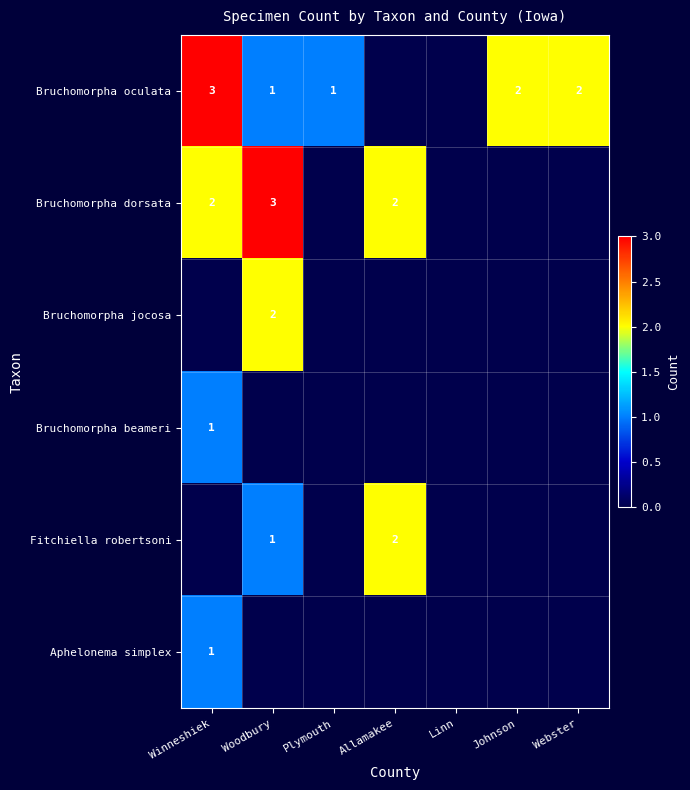

Is it true that Aphelonema simplex equals 0 at Winneshiek?

False